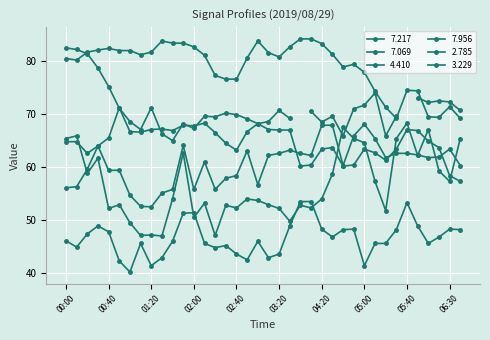

Where does the 7.217 series first go above 53?

00:00